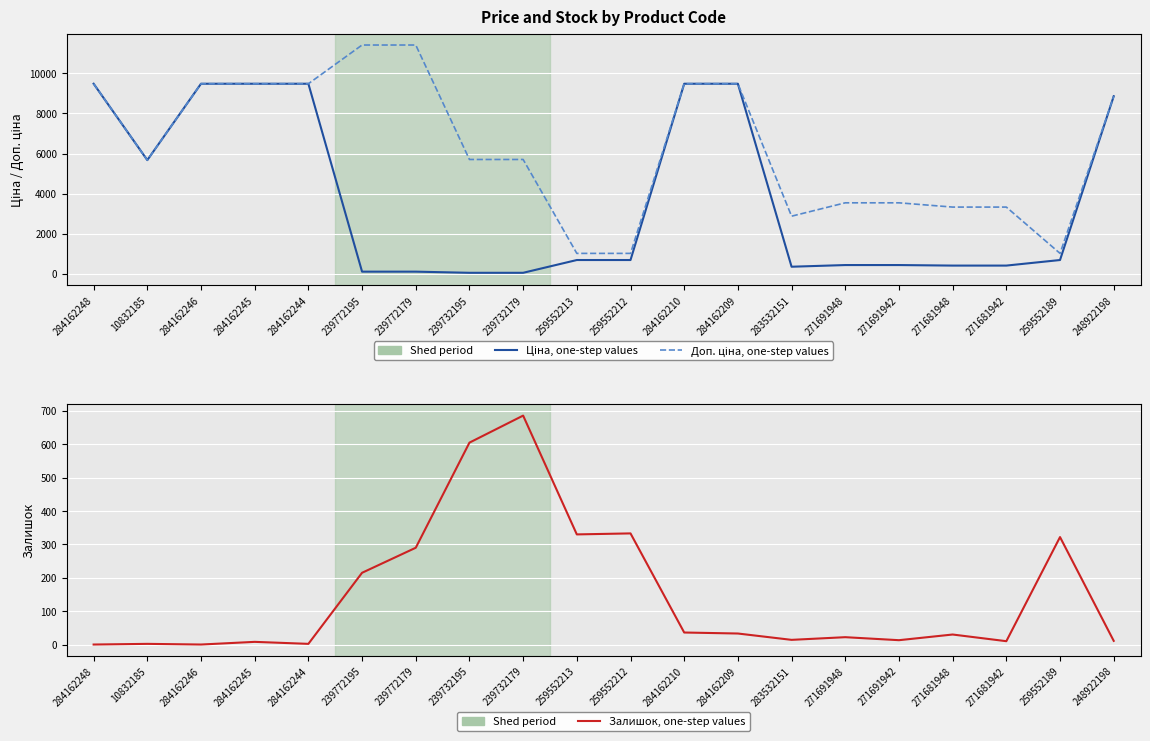

What is the average value of the Доп. ціна series?

6267.4